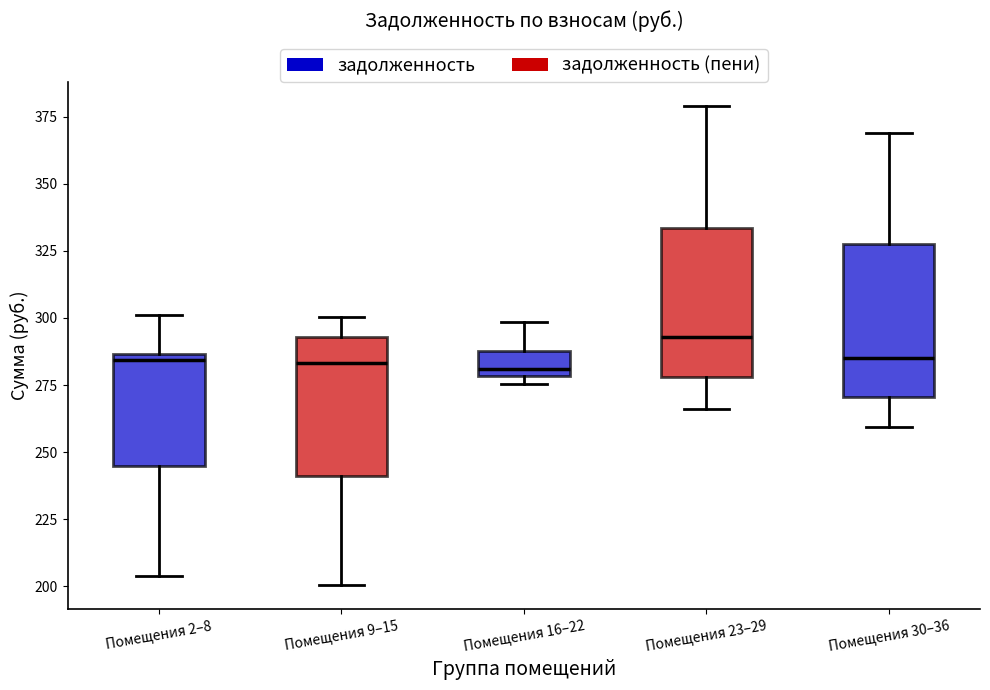

Reading left to right, transcribe this box plot: for each box, give where its median line is, the range the box spans, and where its two whiskers end, as read against the y-axis. The values are not printed on the chart, so give them approximately, as read against the axis.

Помещения 2–8: median 285 (just below the box's upper edge), box 245 to 285, whiskers 205 to 300
Помещения 9–15: median 285, box 240 to 295, whiskers 200 to 300
Помещения 16–22: median 280 (just above the box's lower edge), box 280 to 290, whiskers 275 to 300
Помещения 23–29: median 295, box 280 to 335, whiskers 265 to 380
Помещения 30–36: median 285, box 270 to 330, whiskers 260 to 370